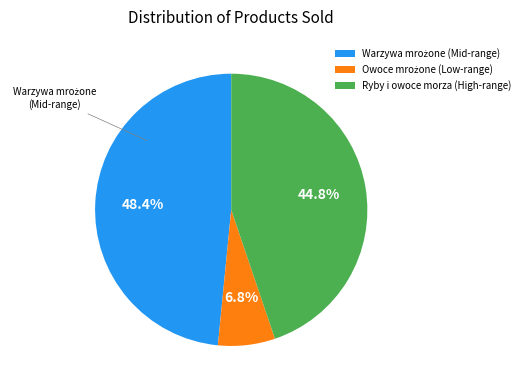

Is there any slice that represents more than half of the pie?

No